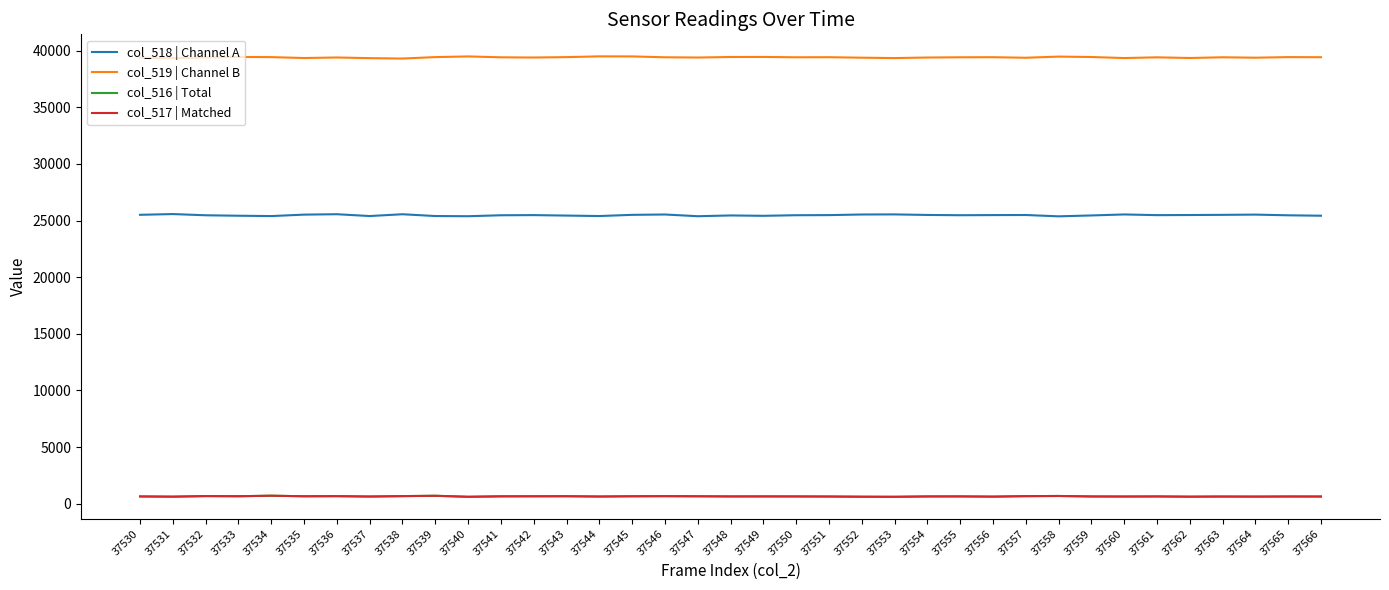

True or false: col_518 | Channel A has more than 0 points higher than both neighbors.

True